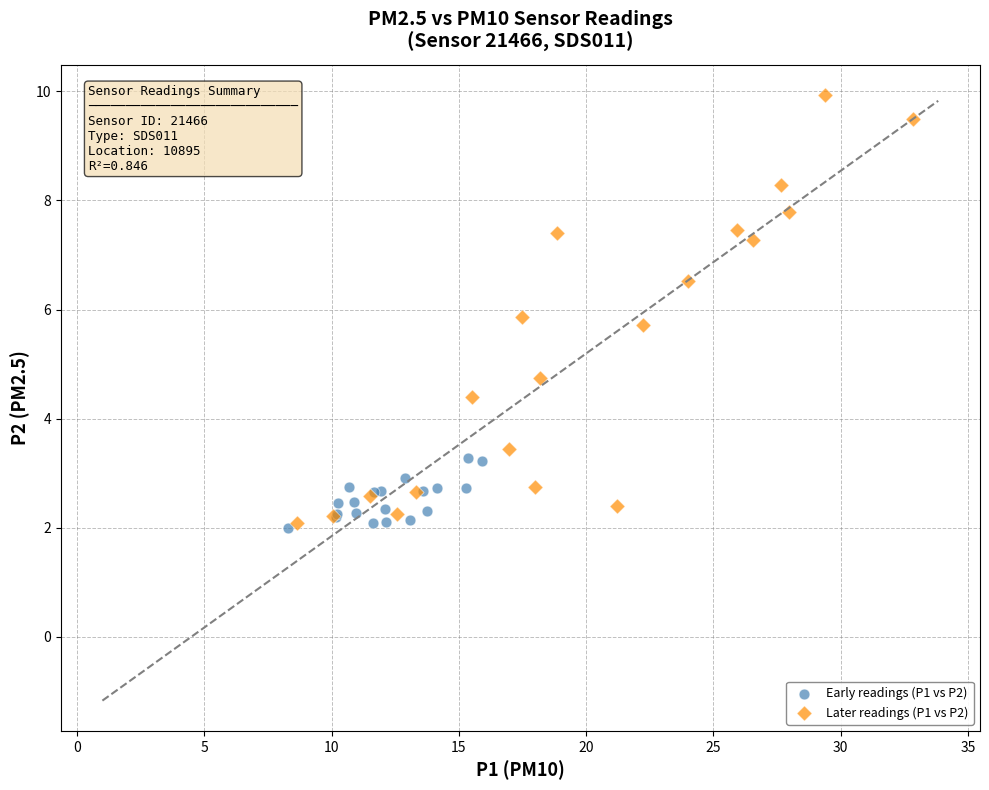

Which series has the widest spread of Y values?

Later readings (P1 vs P2)